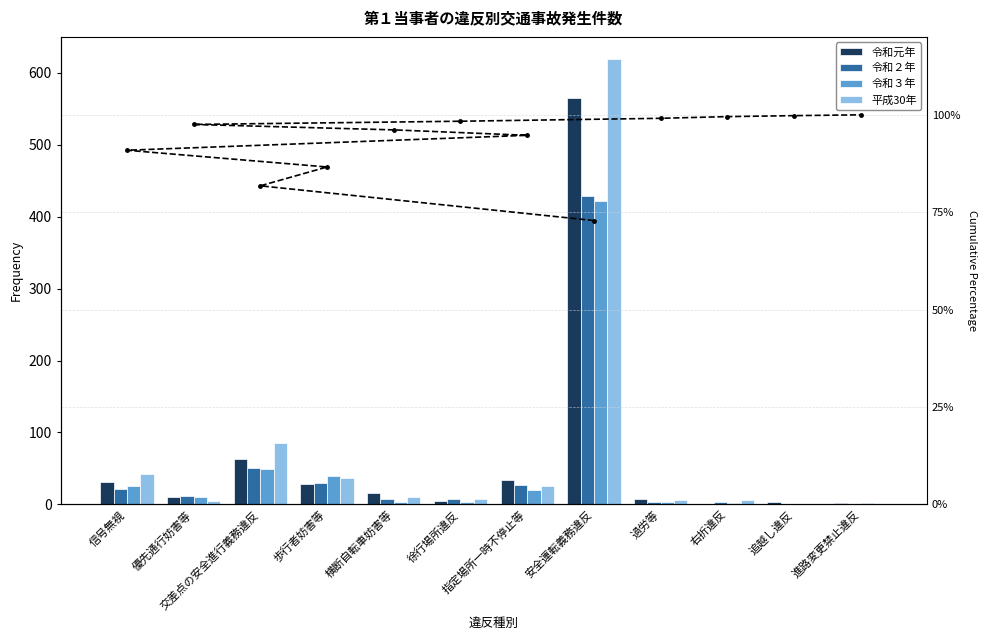

Which series has the largest total across all categories?

Cumulative %